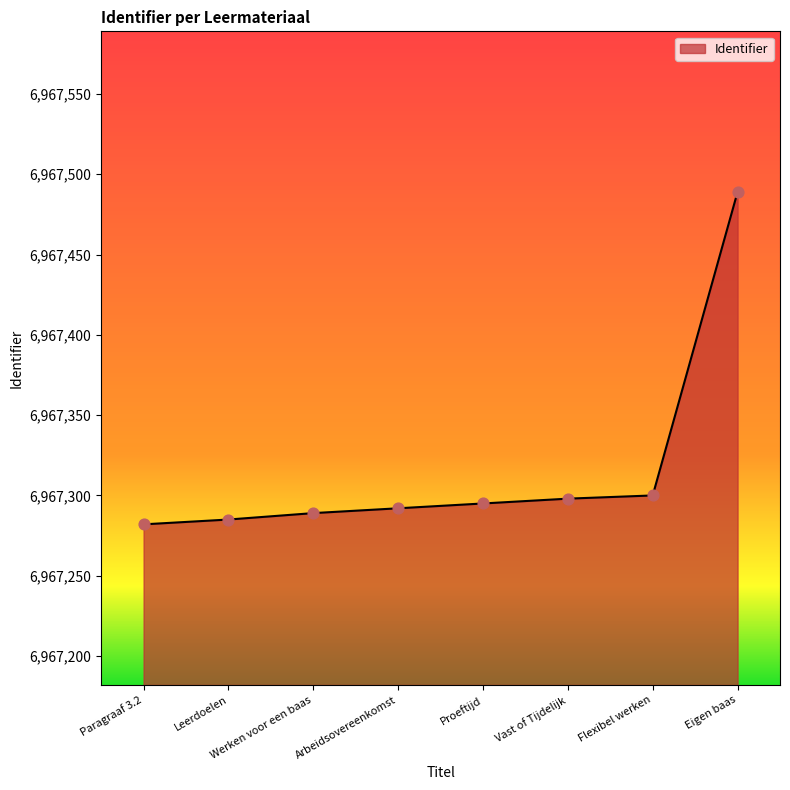

Which has a higher value, Werken voor een baas or Eigen baas?

Eigen baas